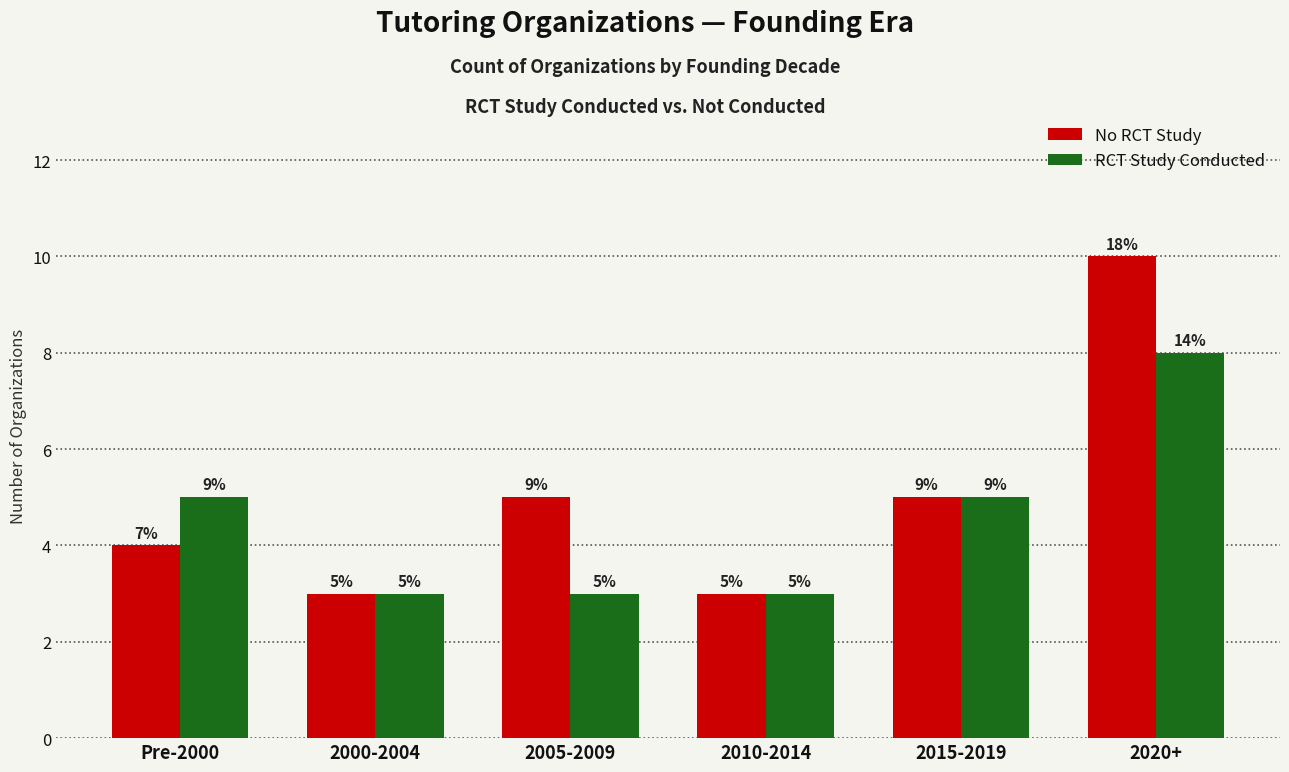

Which series changed the most between Pre-2000 and 2005-2009?

RCT Study Conducted